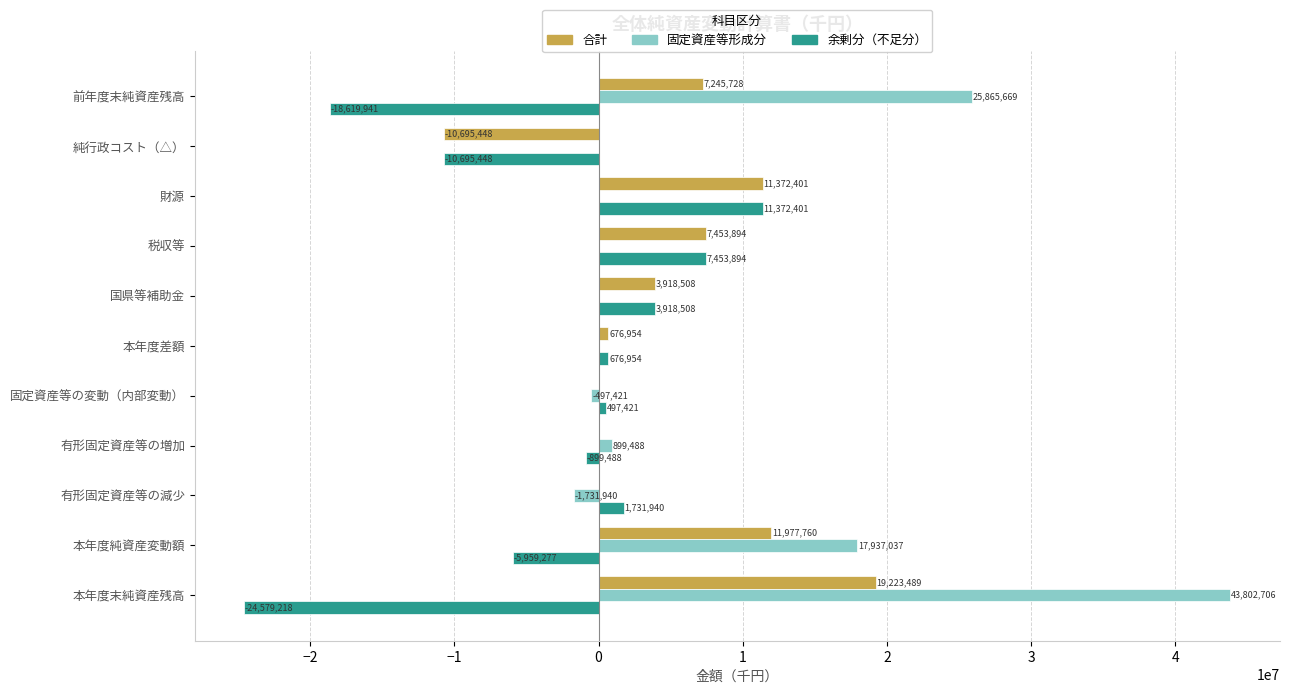

Between 財源 and 本年度末純資産残高, which series saw the biggest shift?

固定資産等形成分